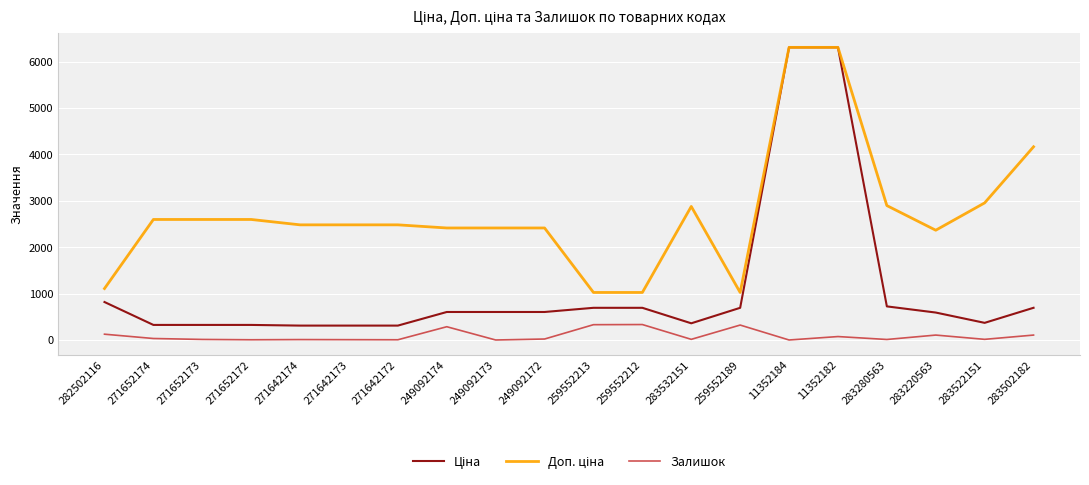

True or false: Залишок has a value of 286.0 at 249092174.

True